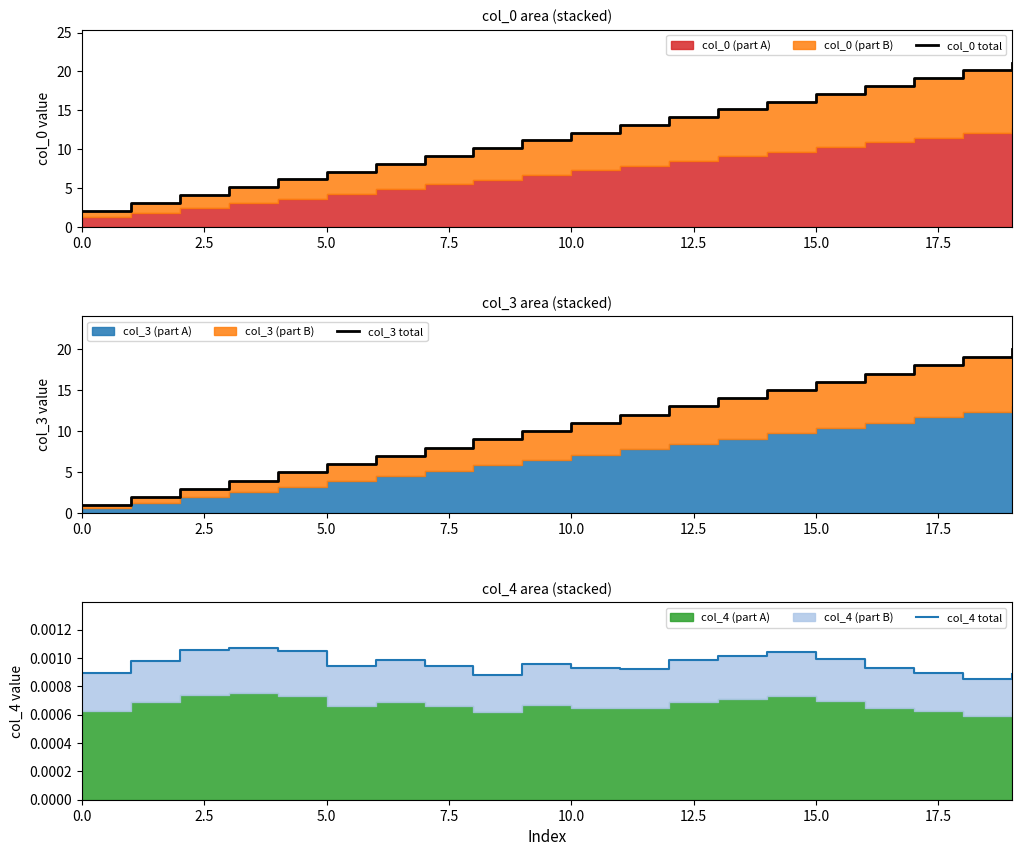

How many values in the col_3 total series are below 11?

10